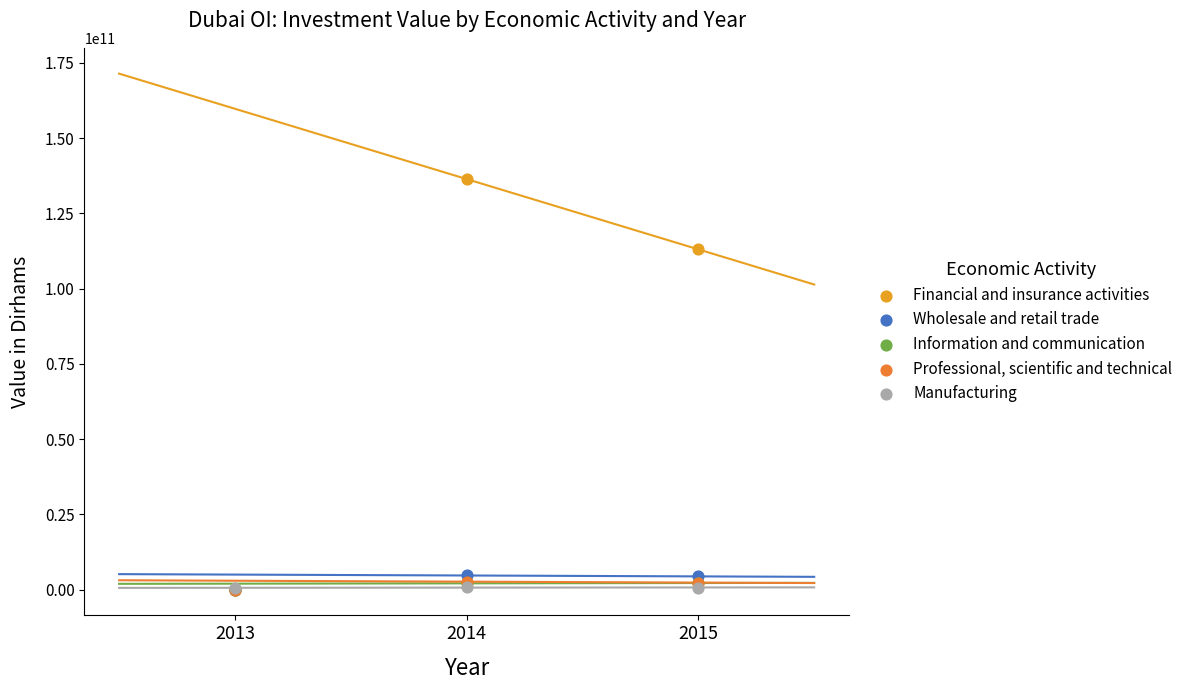

What are all the series names shown in the legend?

Financial and insurance activities, Wholesale and retail trade, Information and communication, Professional, scientific and technical, Manufacturing